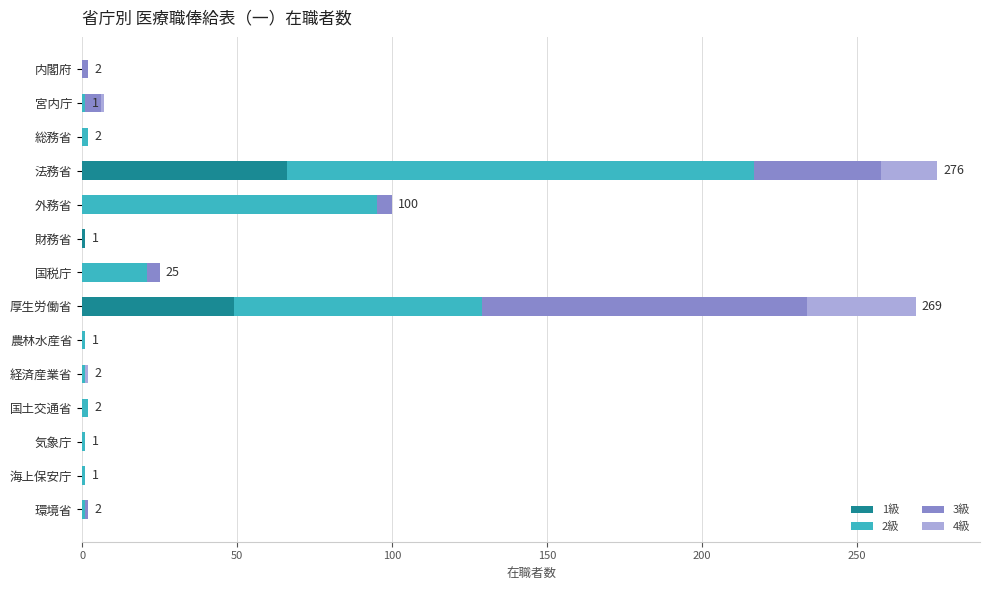

How many series are shown in this chart?

4